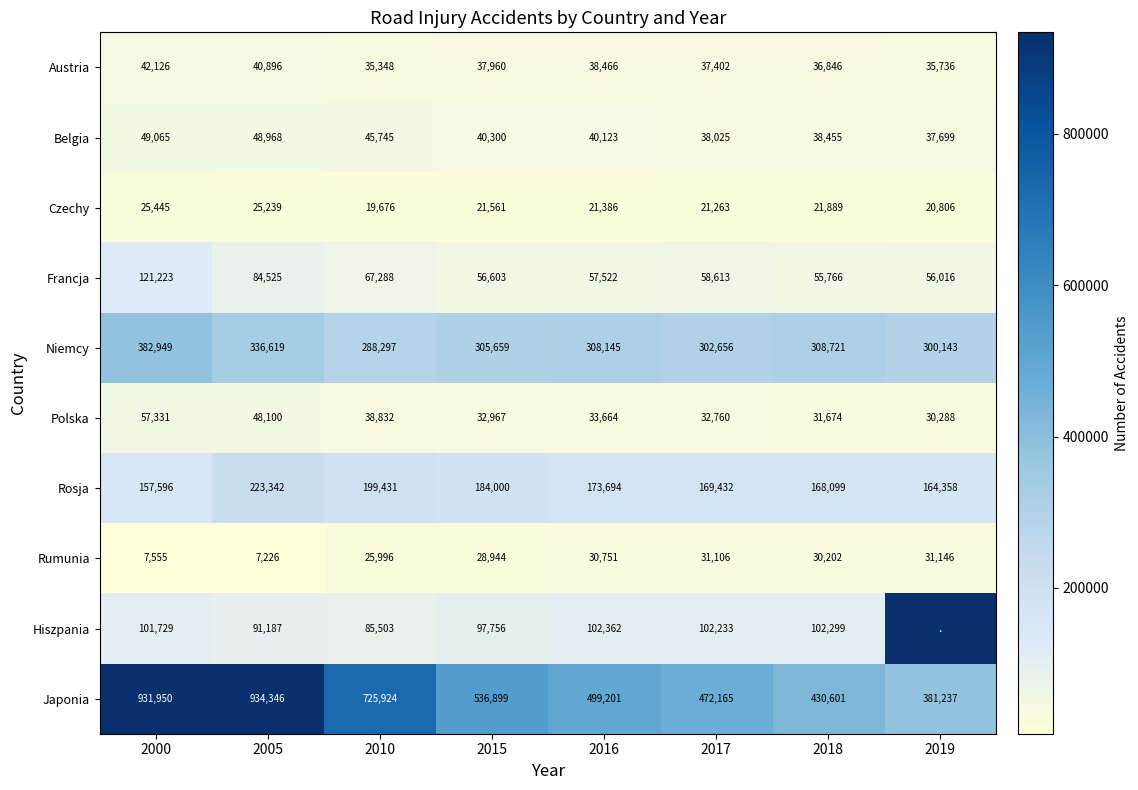

Which has a higher value, 2005 or 2018?

2005